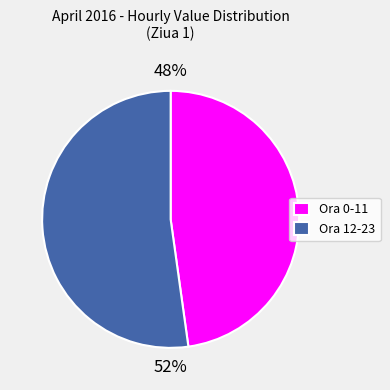

Is it true that Ora 12-23 is 39% of the pie?

False